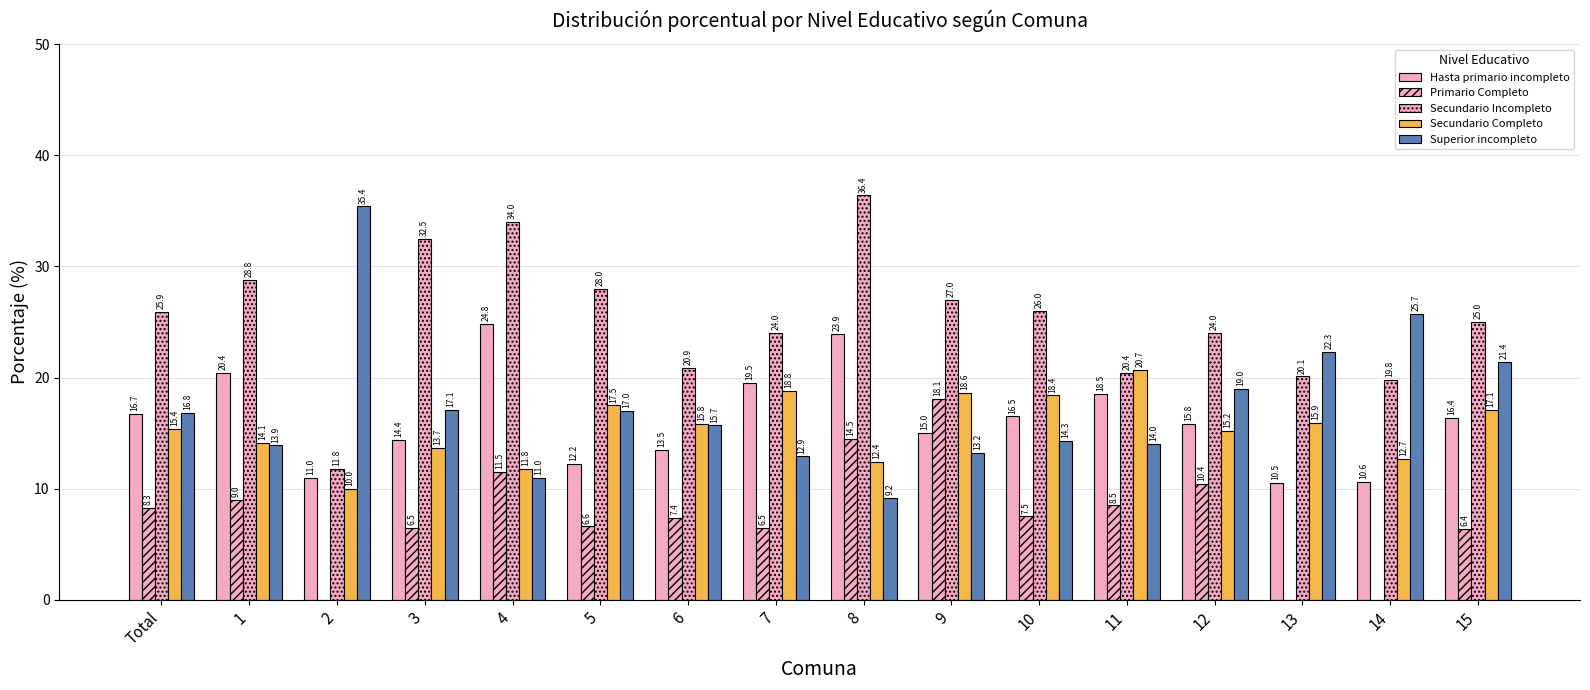

Between 8 and 14, which series saw the biggest shift?

Secundario Incompleto